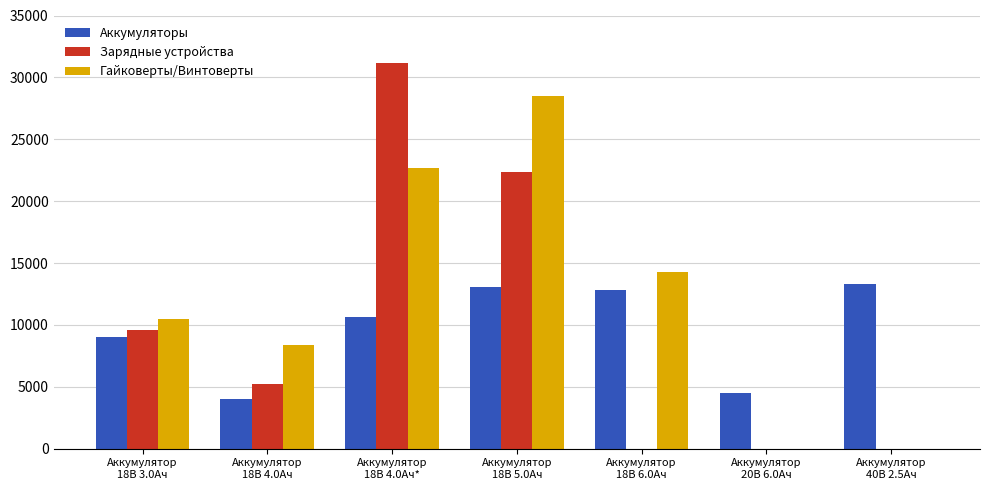

Which series has the largest total across all categories?

Гайковерты/Винтоверты